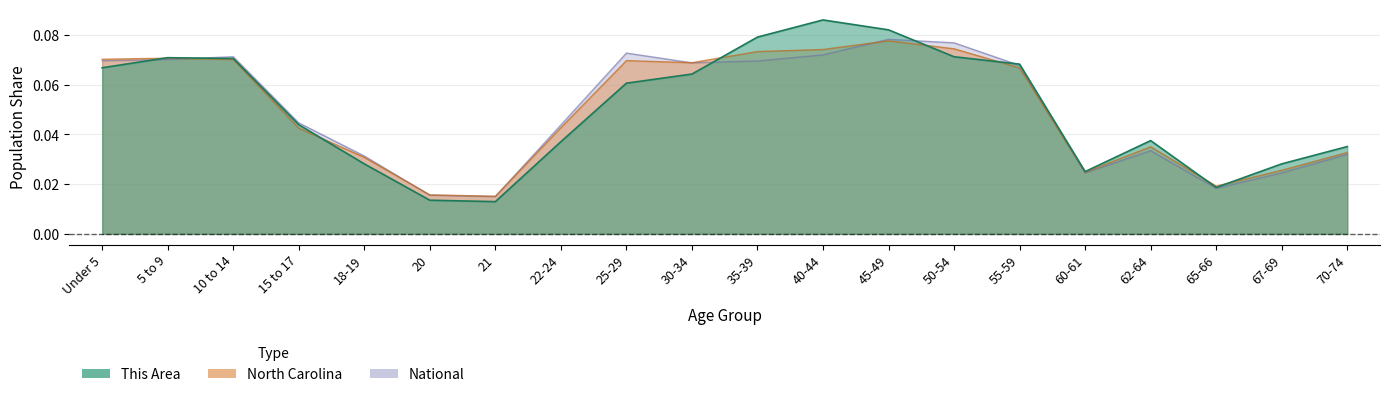

Which series has the largest total across all categories?

This Area